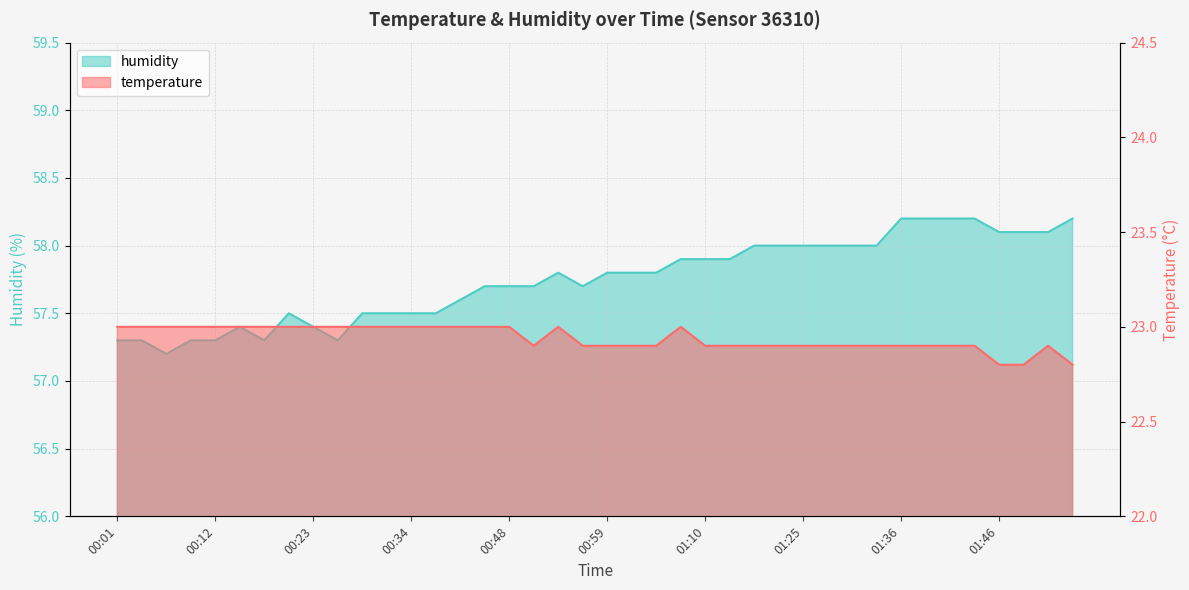

Is it true that humidity equals 78.3 at 00:31?

False